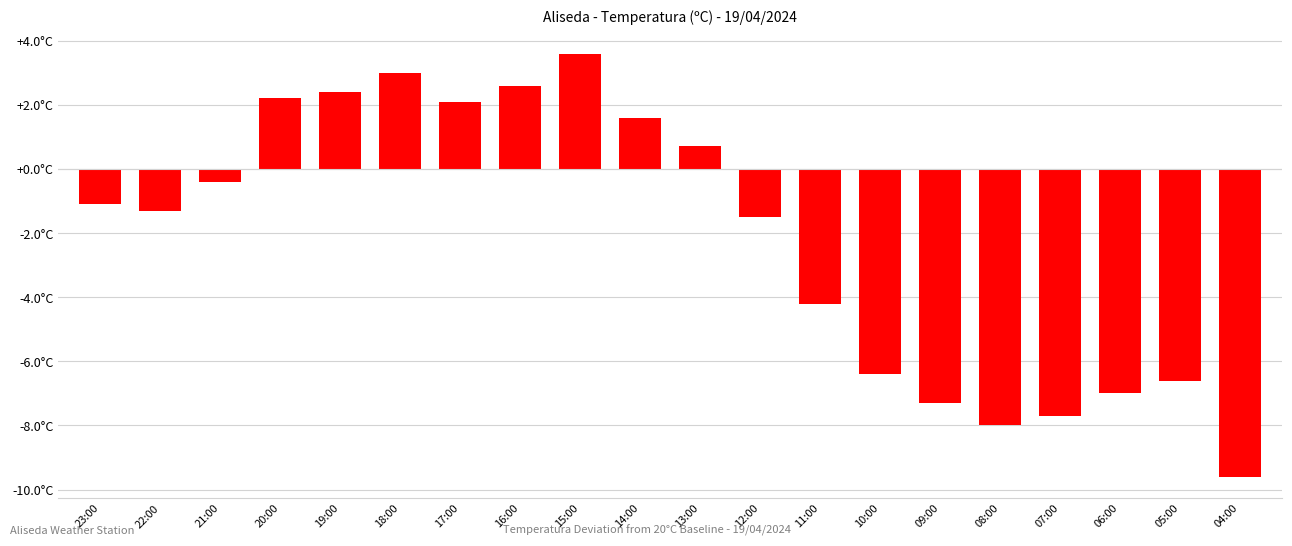

Does the chart contain any negative values?

Yes